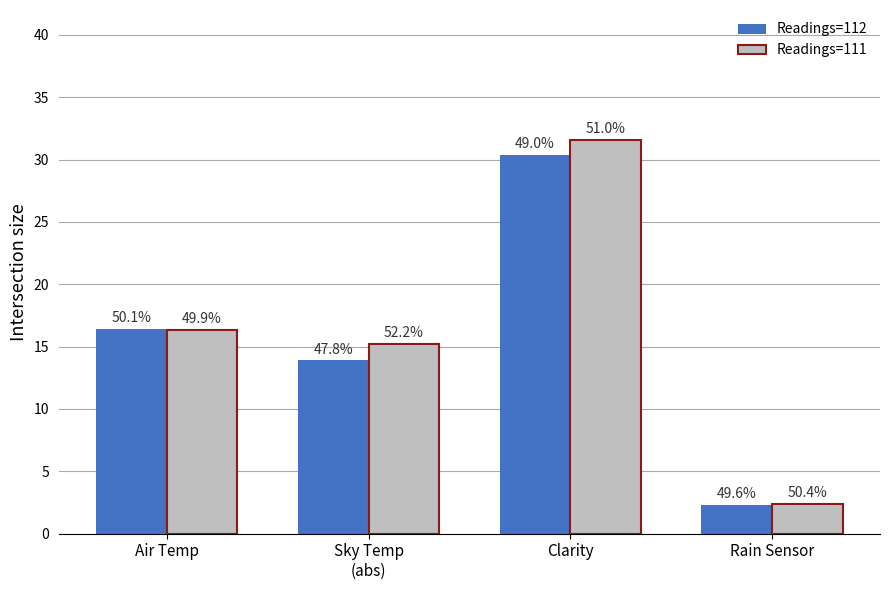

What is the difference between the Readings=112 values at Sky Temp
(abs) and Air Temp?

2.5